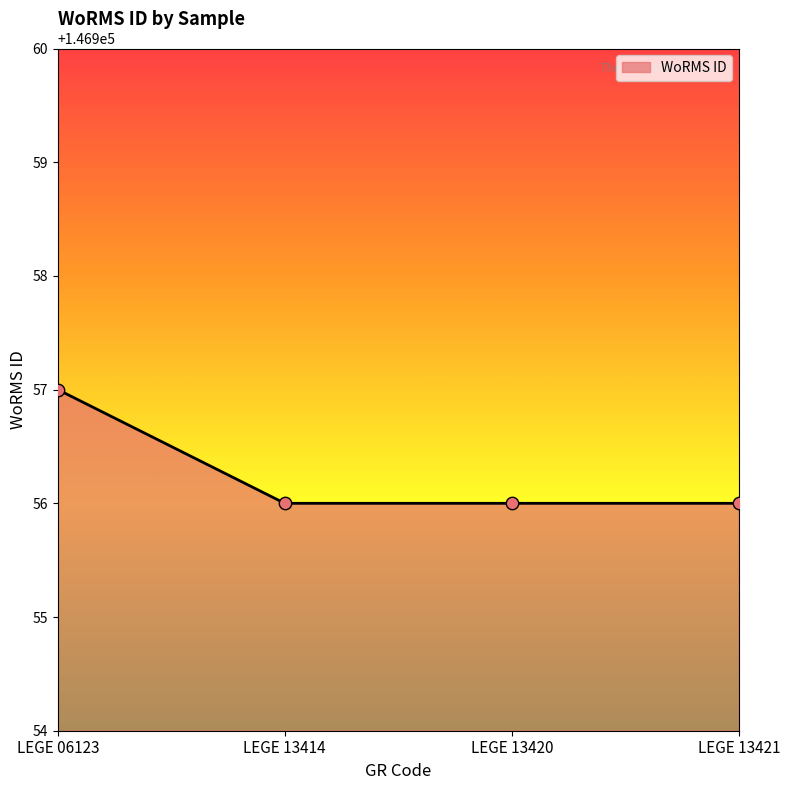

Between LEGE 06123 and LEGE 13414, which is larger?

LEGE 06123